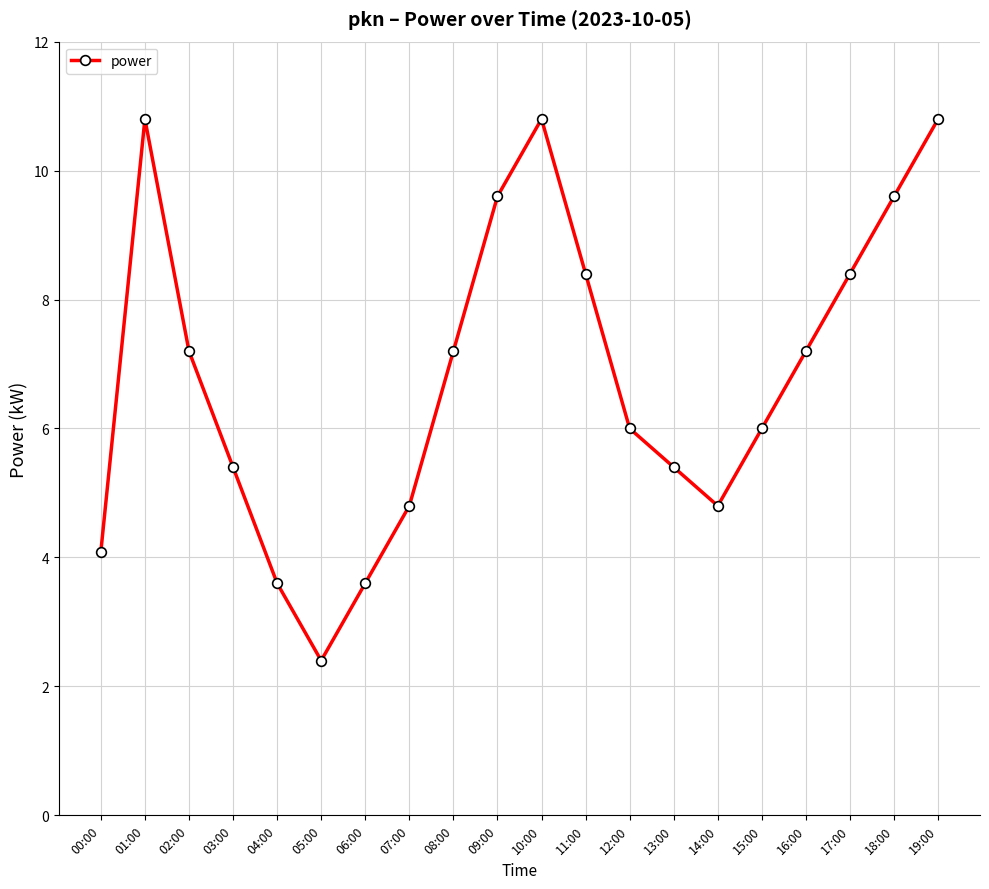

Where does the data first go above 7?

01:00